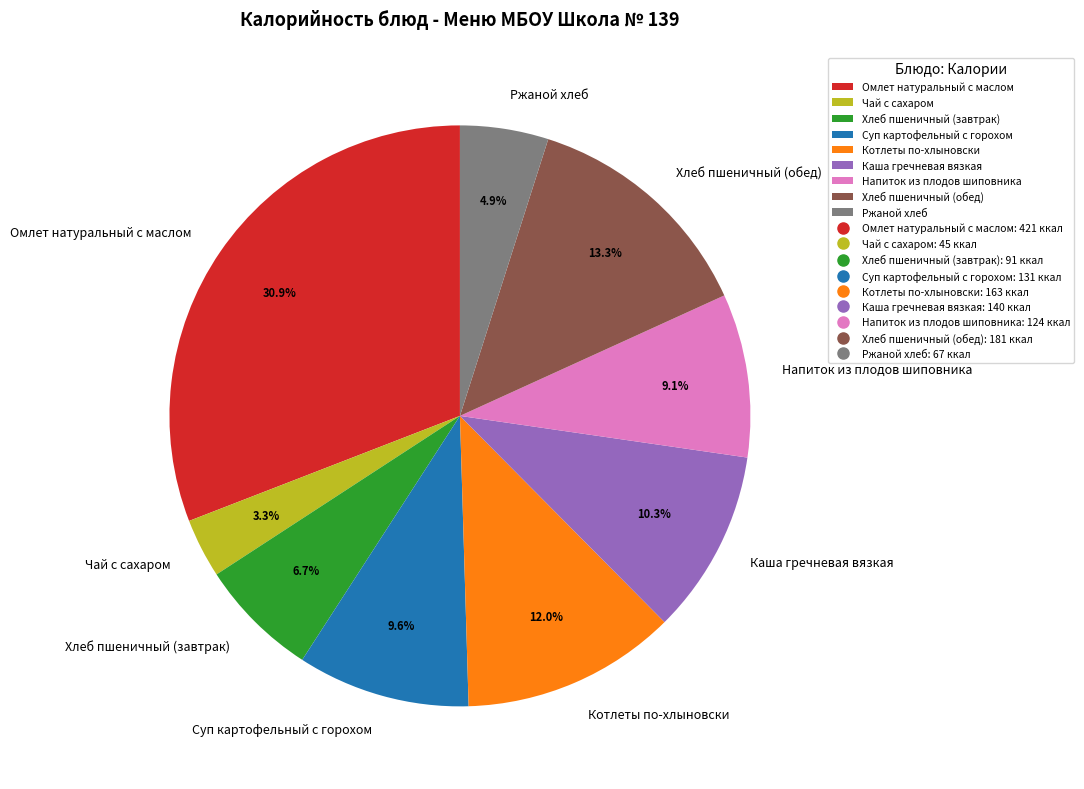

To the nearest percent, what portion does Ржаной хлеб represent?

5%